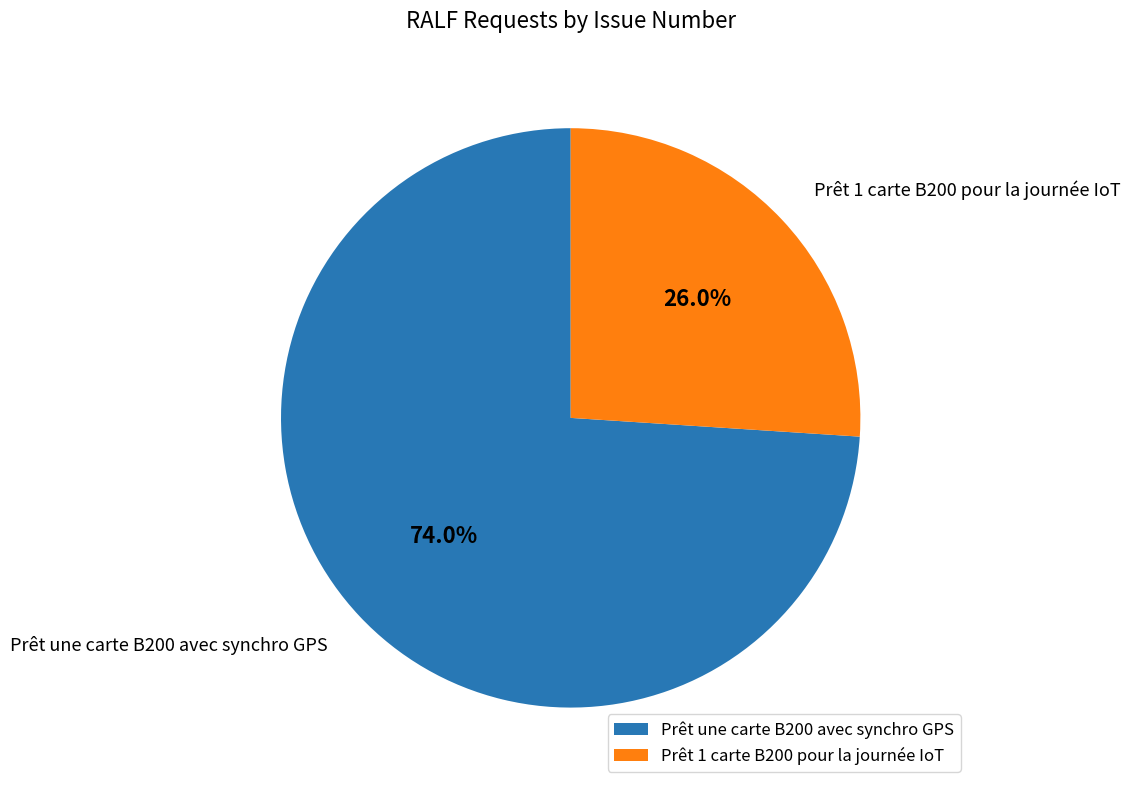

What percentage is NOT represented by Prêt une carte B200 avec synchro GPS?

26.0%